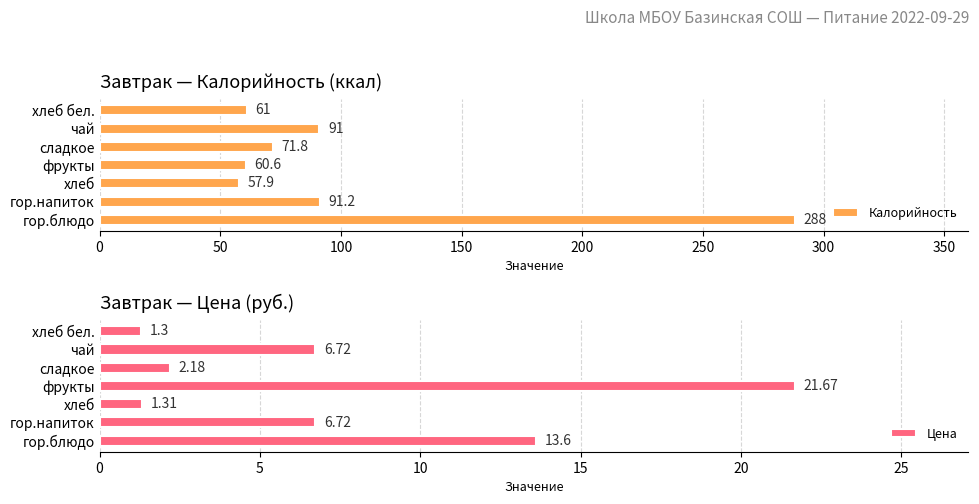

What is the sum of the Калорийность values at фрукты and гор.блюдо?

348.6